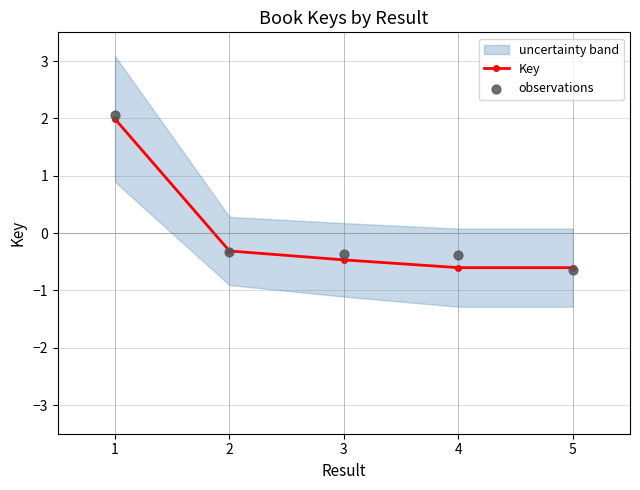

Which series has the largest total across all categories?

observations